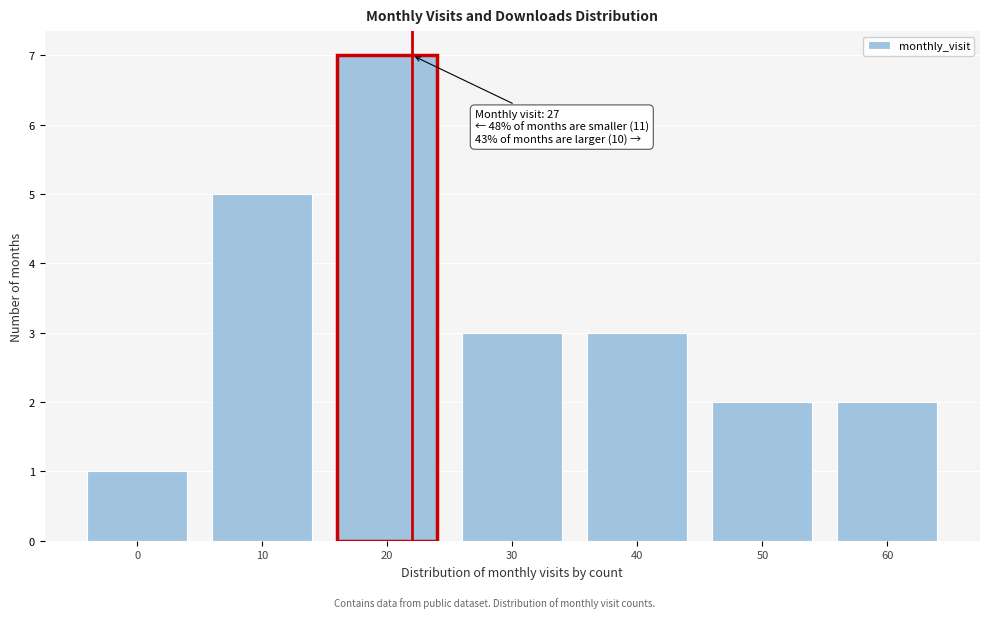

Reading left to right, list all the values displayed in this chart.

1	5	7	3	3	2	2